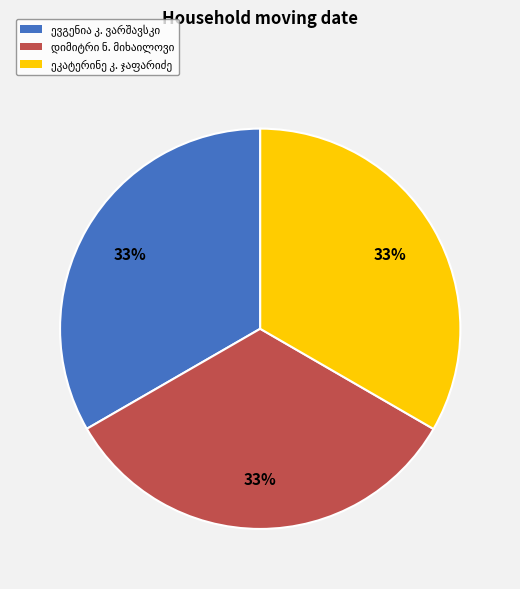

Is there any slice that represents more than half of the pie?

No